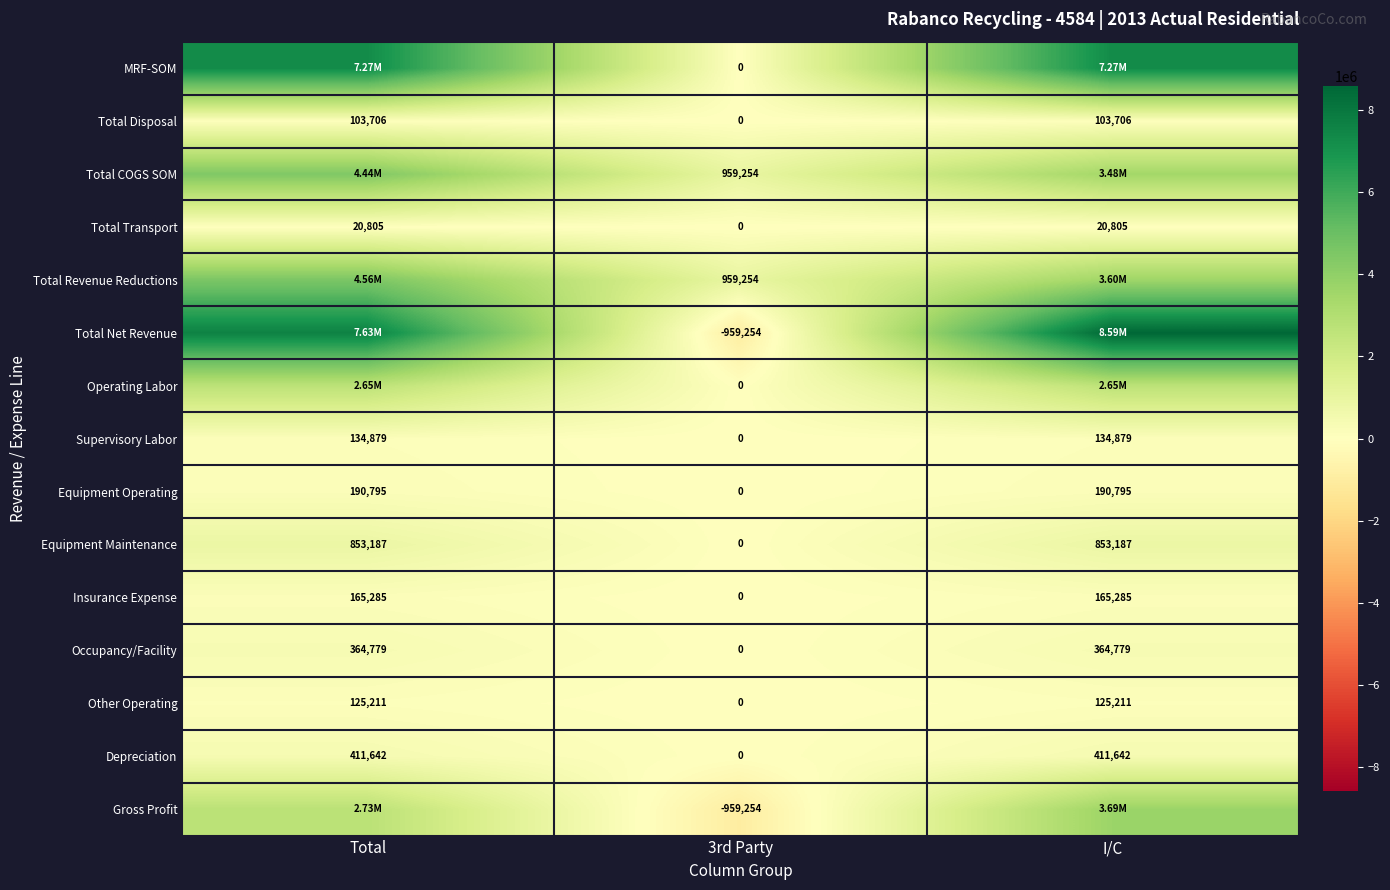

List the series in order of their peak value, highest first.

Total Net Revenue, MRF-SOM, Total Revenue Reductions, Total COGS SOM, Gross Profit, Operating Labor, Equipment Maintenance, Depreciation, Occupancy/Facility, Equipment Operating, Insurance Expense, Supervisory Labor, Other Operating, Total Disposal, Total Transport